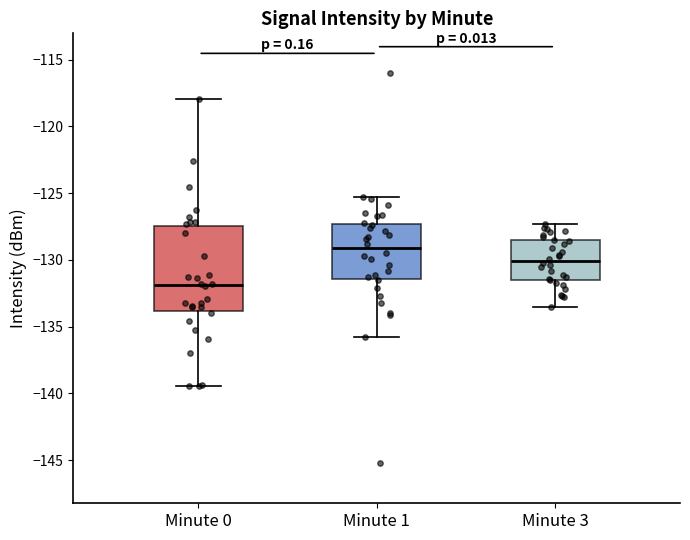

Reading left to right, read every box against the y-axis: the position of its median line, the range the box covers, and the ends of its whiskers. The values are not printed on the chart, so give them approximately, as read against the axis.

Minute 0: median -132.0, box -134.0 to -127.5, whiskers -139.5 to -118.0
Minute 1: median -129.0, box -131.5 to -127.5, whiskers -135.5 to -125.5
Minute 3: median -130.0, box -131.5 to -128.5, whiskers -133.5 to -127.5